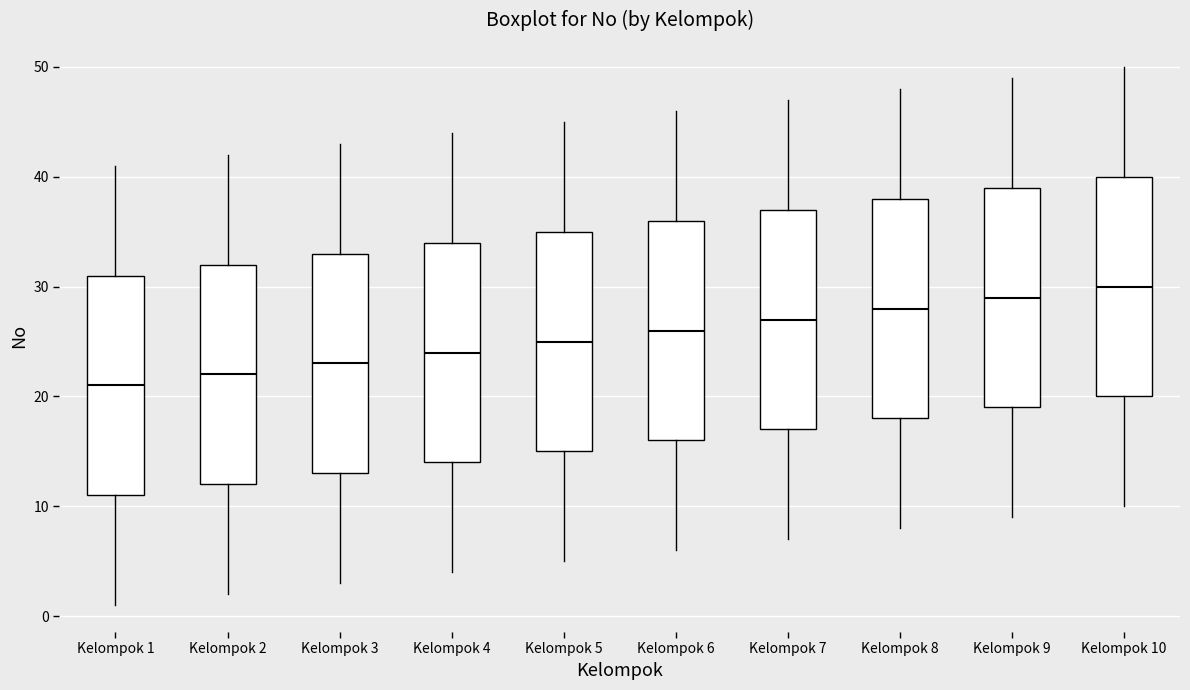

Reading left to right, transcribe this box plot: for each box, give where its median line is, the range the box spans, and where its two whiskers end, as read against the y-axis. The values are not printed on the chart, so give them approximately, as read against the axis.

Kelompok 1: median 21, box 11 to 31, whiskers 1 to 41
Kelompok 2: median 22, box 12 to 32, whiskers 2 to 42
Kelompok 3: median 23, box 13 to 33, whiskers 3 to 43
Kelompok 4: median 24, box 14 to 34, whiskers 4 to 44
Kelompok 5: median 25, box 15 to 35, whiskers 5 to 45
Kelompok 6: median 26, box 16 to 36, whiskers 6 to 46
Kelompok 7: median 27, box 17 to 37, whiskers 7 to 47
Kelompok 8: median 28, box 18 to 38, whiskers 8 to 48
Kelompok 9: median 29, box 19 to 39, whiskers 9 to 49
Kelompok 10: median 30, box 20 to 40, whiskers 10 to 50